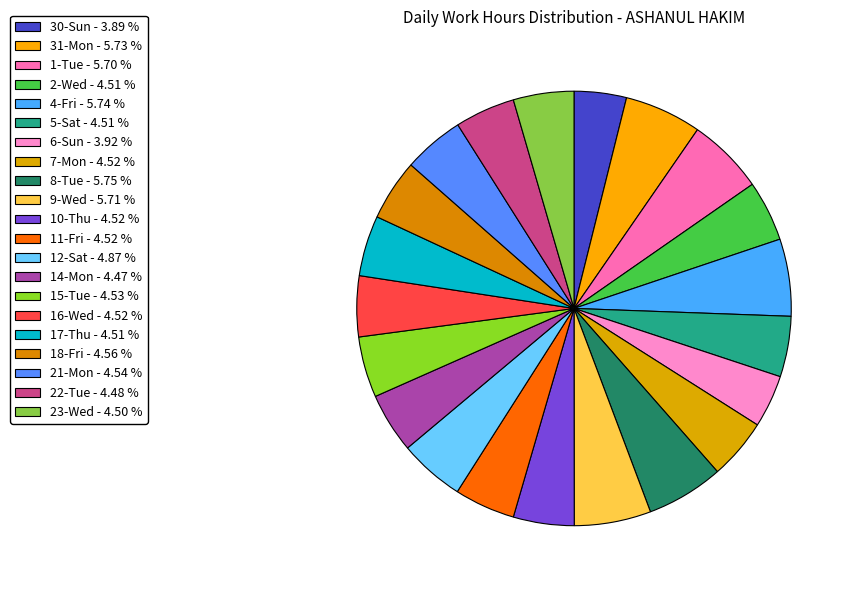

To the nearest percent, what is the average slice percentage?

5%